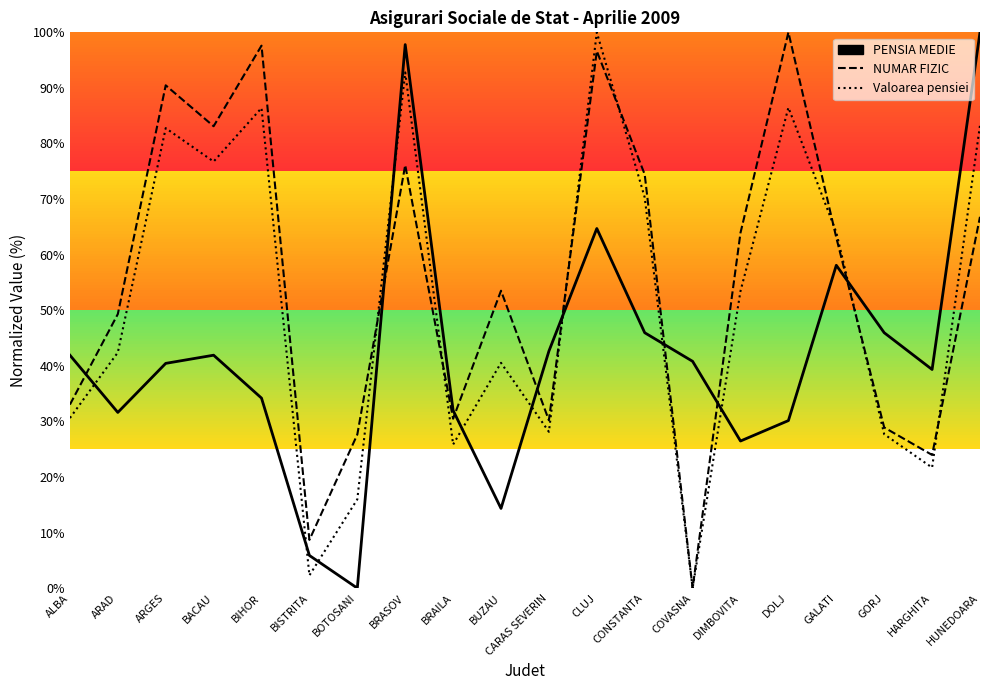

Reading right to left, transcribe all the data shown in this chart.

PENSIA MEDIE: HUNEDOARA=100.0	HARGHITA=39.3	GORJ=46.0	GALATI=58.1	DOLJ=30.1	DIMBOVITA=26.5	COVASNA=40.8	CONSTANTA=46.0	CLUJ=64.7	CARAS SEVERIN=42.6	BUZAU=14.3	BRAILA=32.0	BRASOV=97.8	BOTOSANI=0.0	BISTRITA=5.9	BIHOR=34.2	BACAU=41.9	ARGES=40.4	ARAD=31.6	ALBA=41.9
NUMAR FIZIC: HUNEDOARA=66.8	HARGHITA=24.0	GORJ=28.9	GALATI=63.1	DOLJ=100.0	DIMBOVITA=63.9	COVASNA=0.0	CONSTANTA=74.4	CLUJ=96.6	CARAS SEVERIN=30.2	BUZAU=53.5	BRAILA=30.5	BRASOV=76.1	BOTOSANI=27.6	BISTRITA=8.7	BIHOR=97.6	BACAU=83.1	ARGES=90.5	ARAD=49.3	ALBA=33.0
Valoarea pensiei: HUNEDOARA=83.3	HARGHITA=21.7	GORJ=27.7	GALATI=64.0	DOLJ=86.5	DIMBOVITA=53.5	COVASNA=0.0	CONSTANTA=70.3	CLUJ=100.0	CARAS SEVERIN=28.1	BUZAU=40.5	BRAILA=25.8	BRASOV=92.8	BOTOSANI=16.0	BISTRITA=2.3	BIHOR=86.4	BACAU=76.8	ARGES=82.8	ARAD=42.4	ALBA=30.6